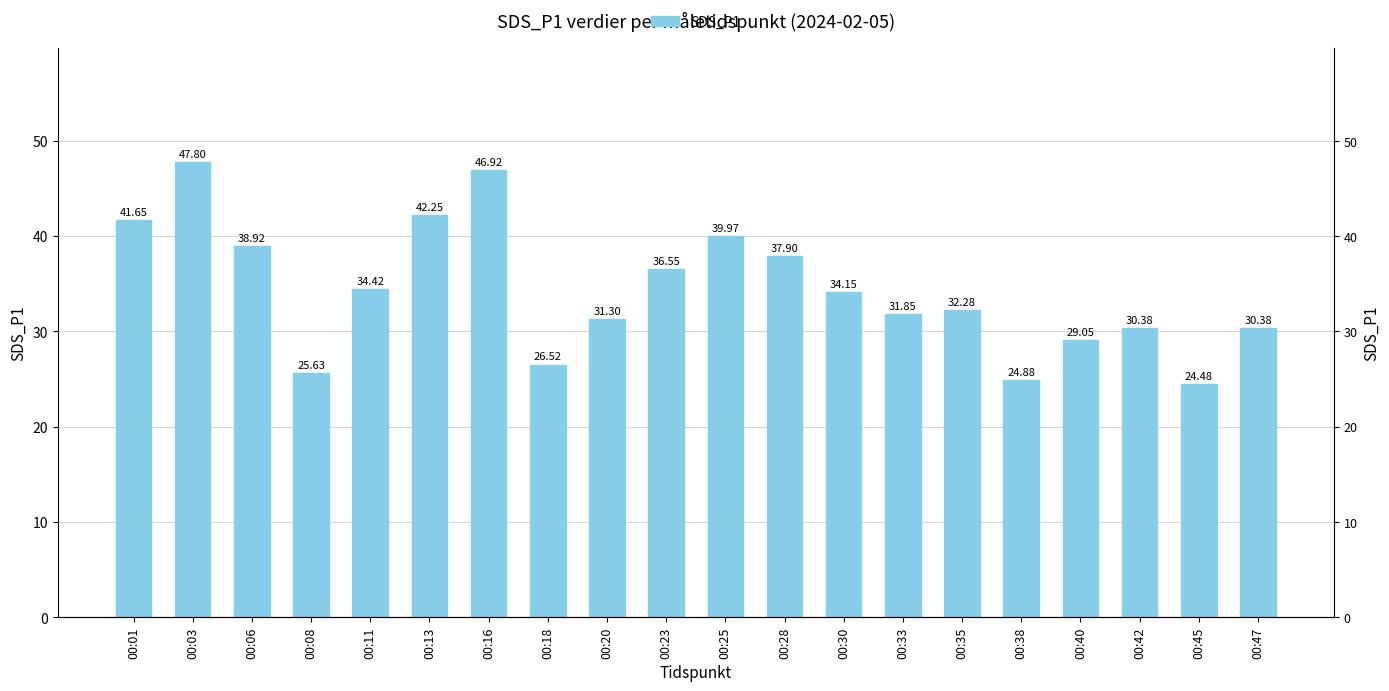

Approximately how many times larger is the value at 00:08 compared to 00:47?

0.8